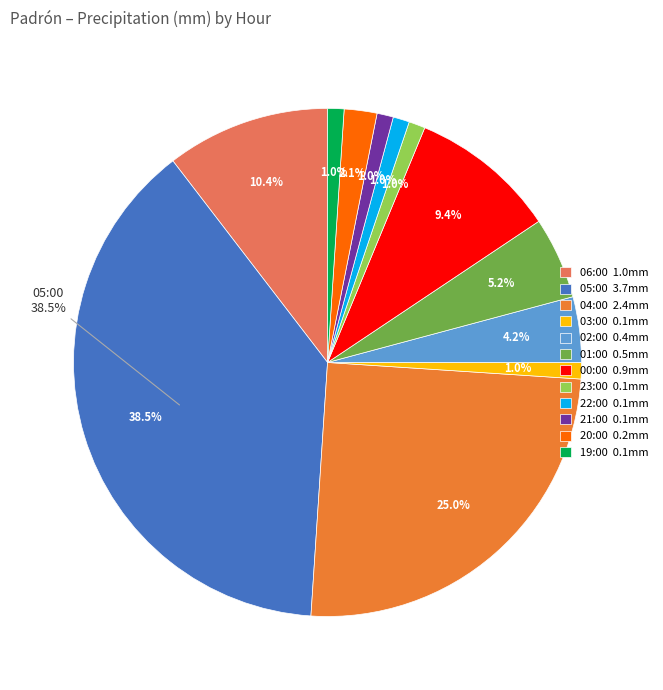

Which slice is the smallest?

03:00